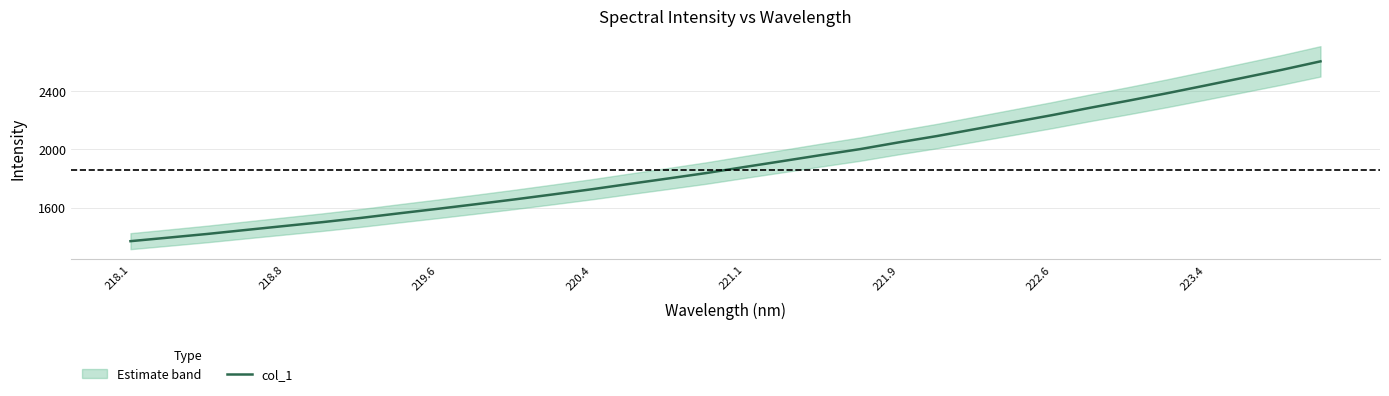

What is the maximum value for col_1?

2600.5